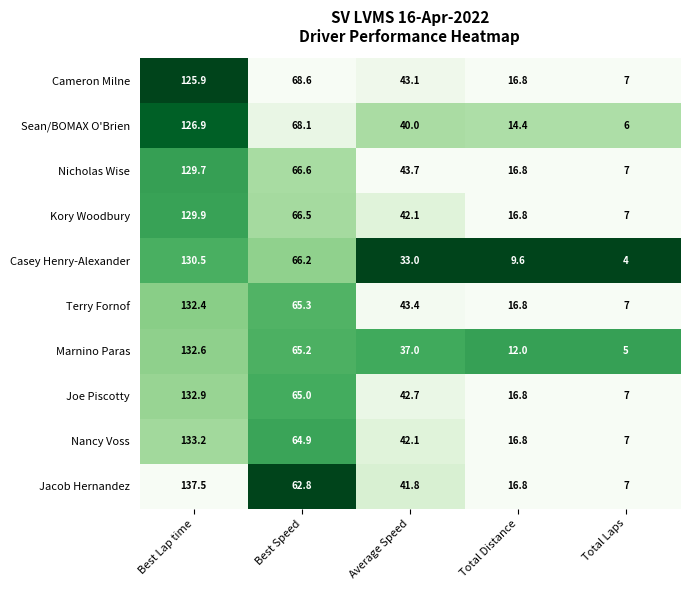

The value of Joe Piscotty at Total Distance is 23.4. True or false?

False